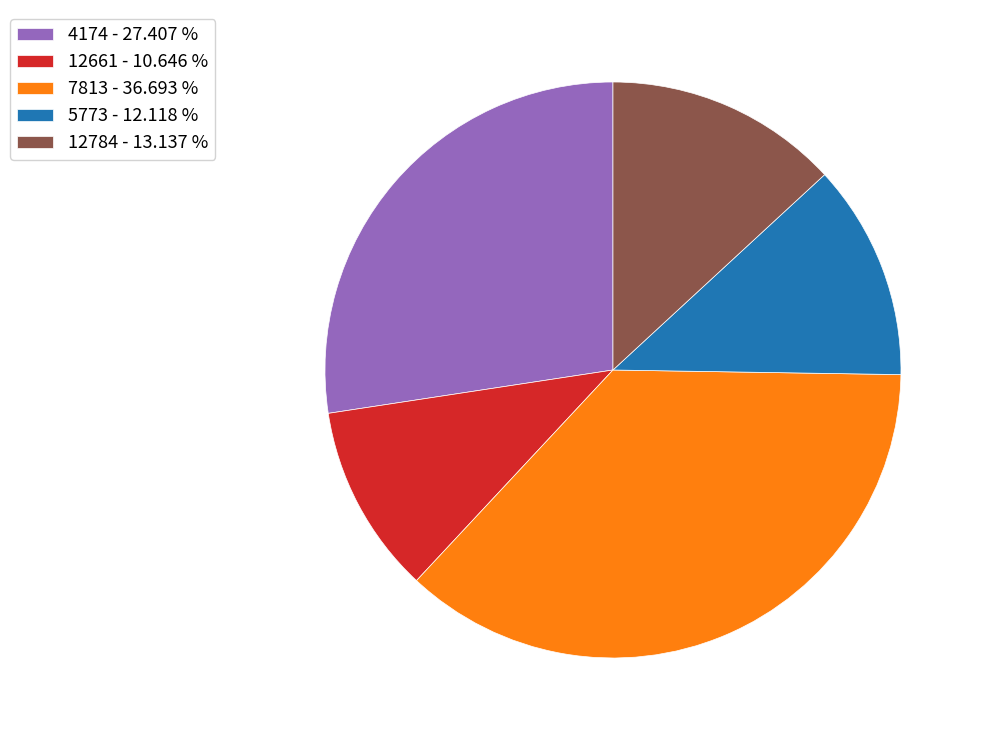

The 12784 slice represents 13% of the pie. True or false?

True